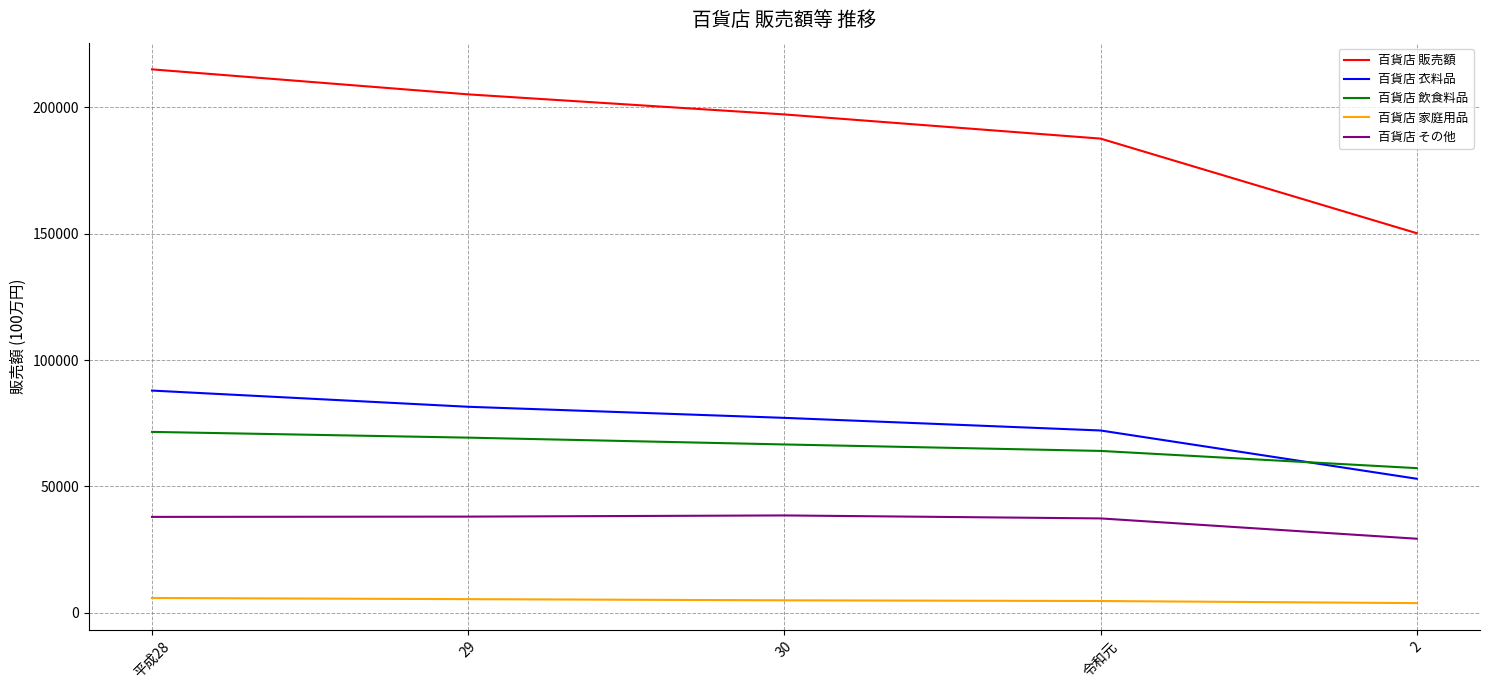

Which series changed the most between 平成28 and 令和元?

百貨店 販売額